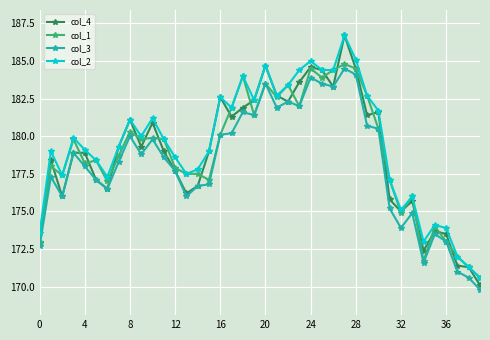

Which series has the largest range (max minus min)?

col_4